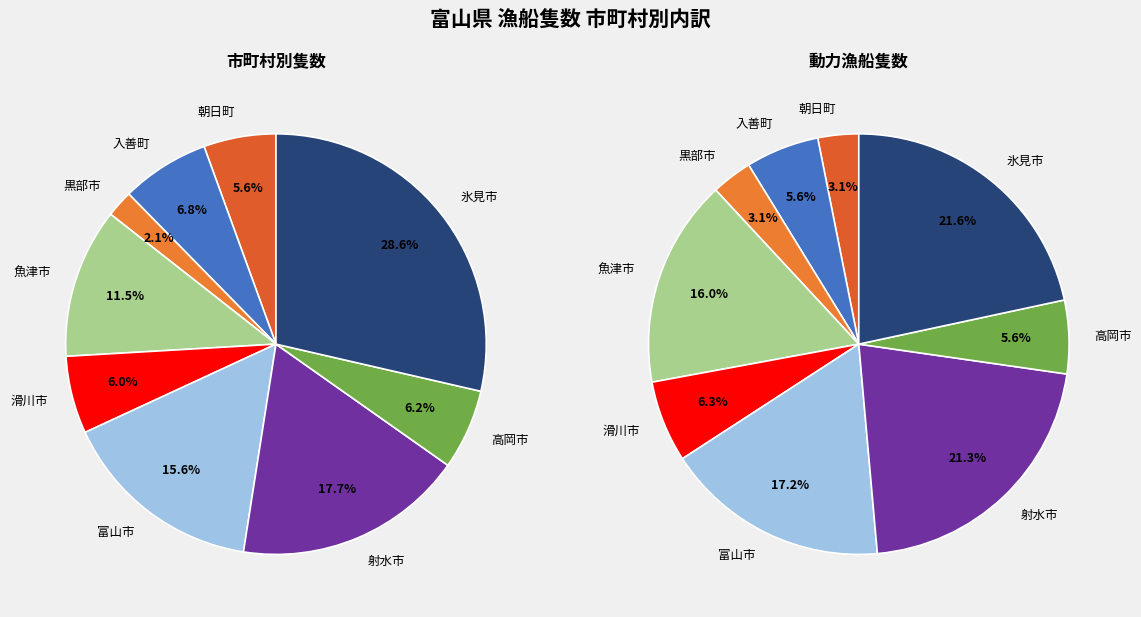

Is there a majority slice in this chart?

No